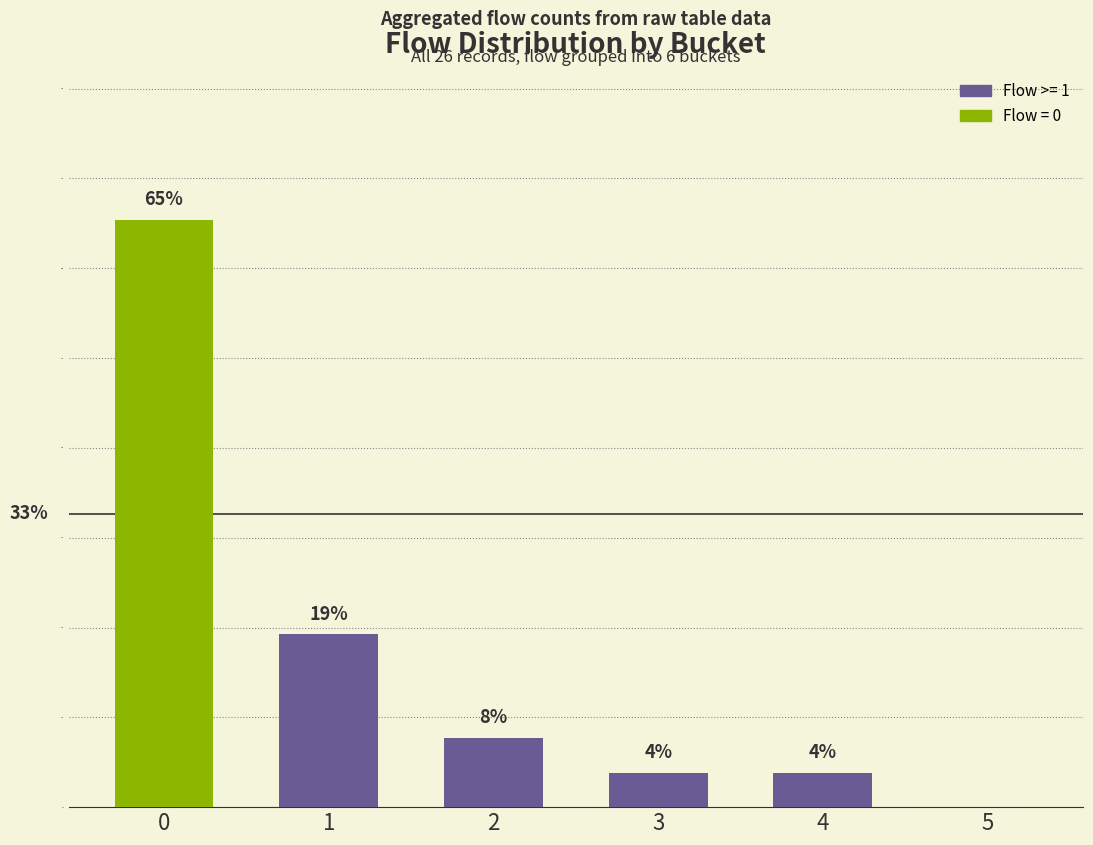

Are the bars horizontal?

No